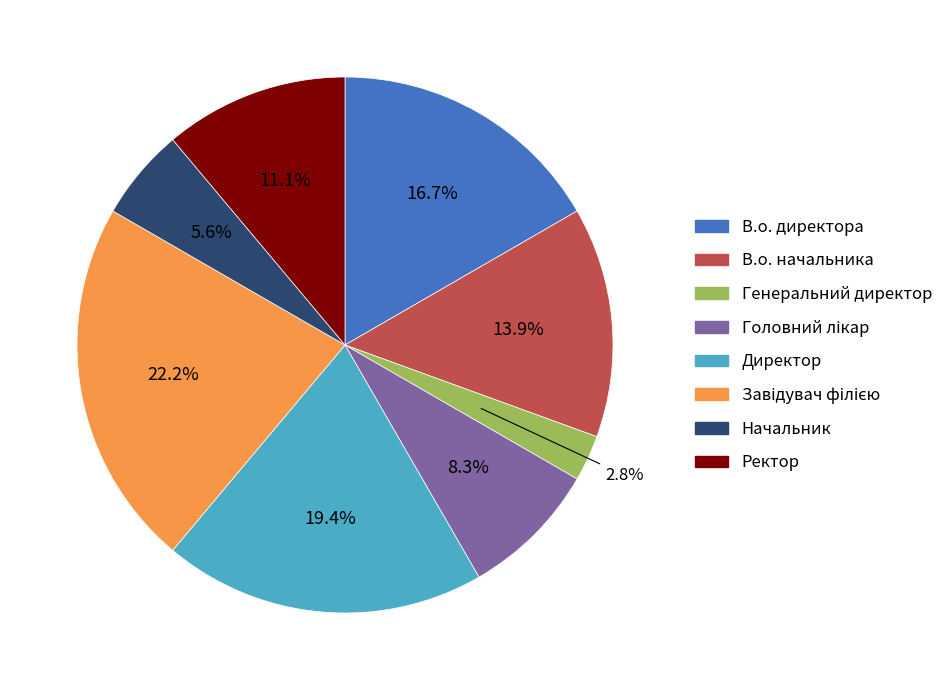

Is it true that В.о. начальника is 14% of the pie?

True